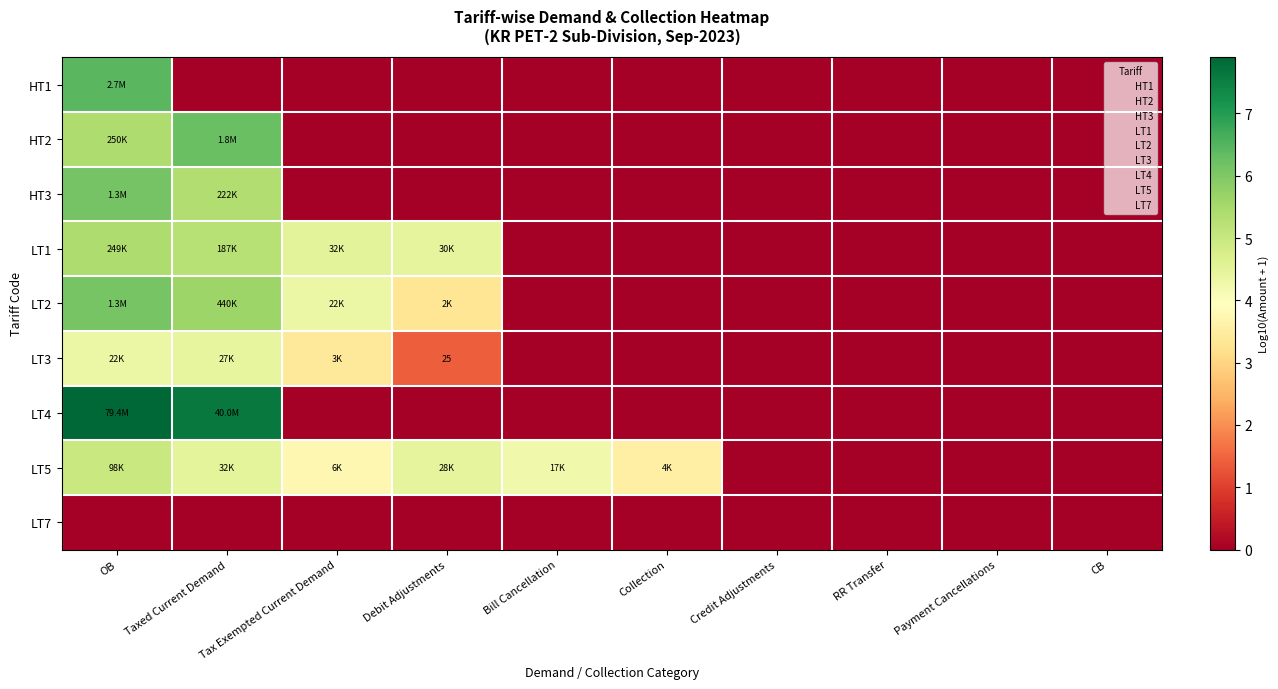

Which category has the highest value across all series?

OB